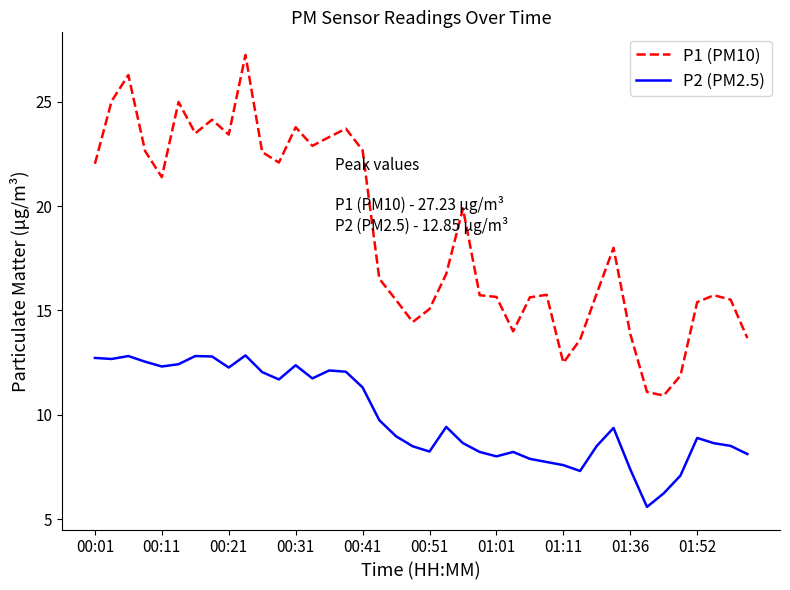

List the series in order of their overall mean, highest first.

P1 (PM10), P2 (PM2.5)